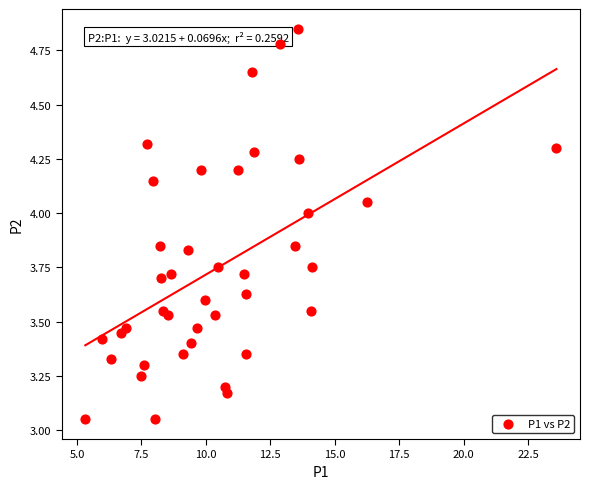

What is the range of X values (max minus min)?

18.3